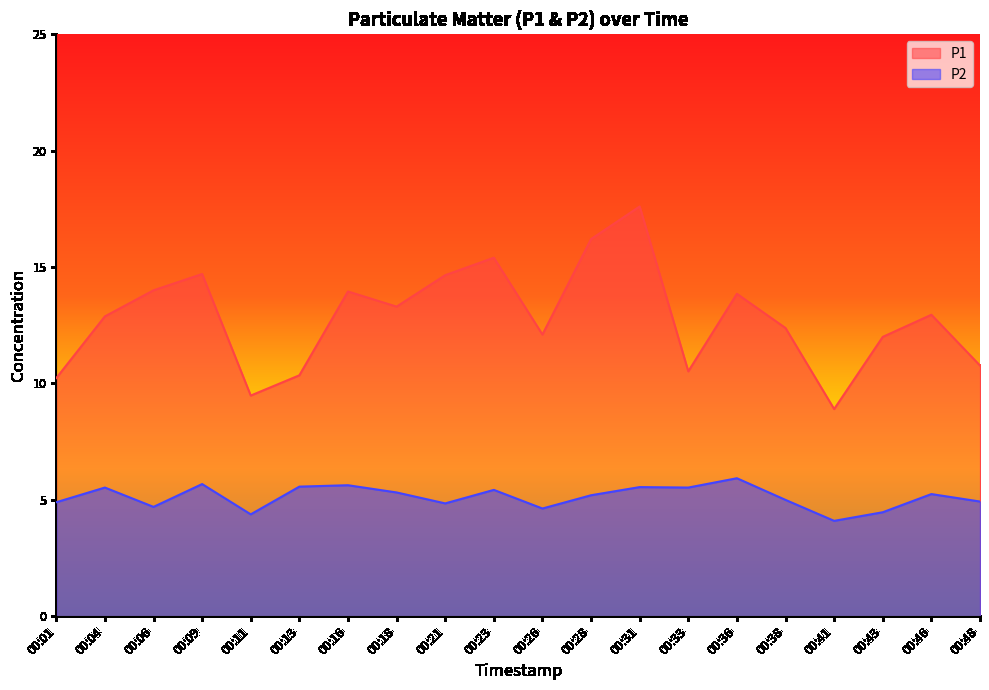

How many values in the P1 series are below 12?

6